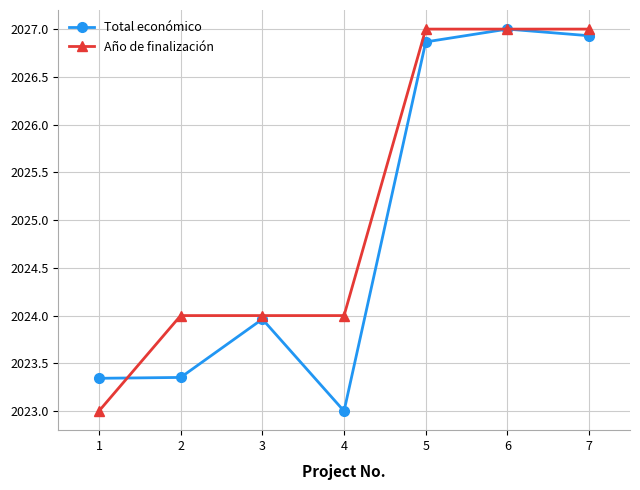

Is it true that Total económico equals 825.1 at 7?

False